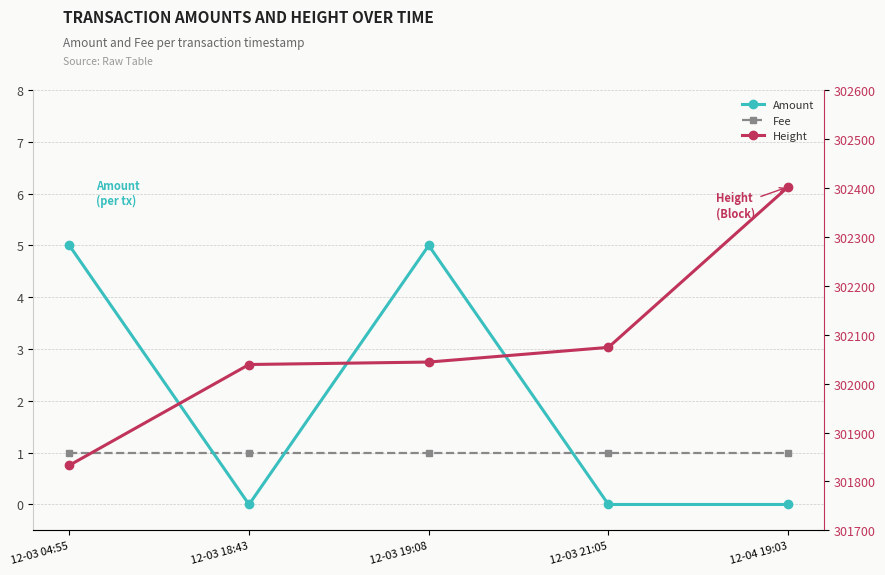

True or false: Height and Fee intersect in this chart.

False